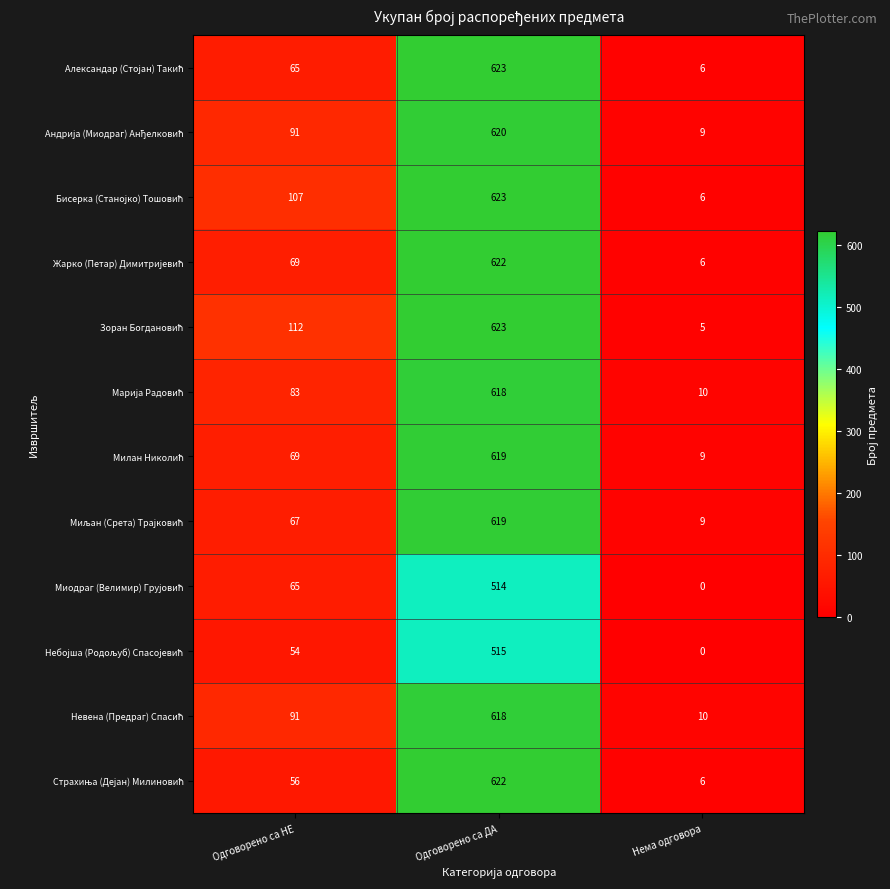

What is the greatest value displayed?

623